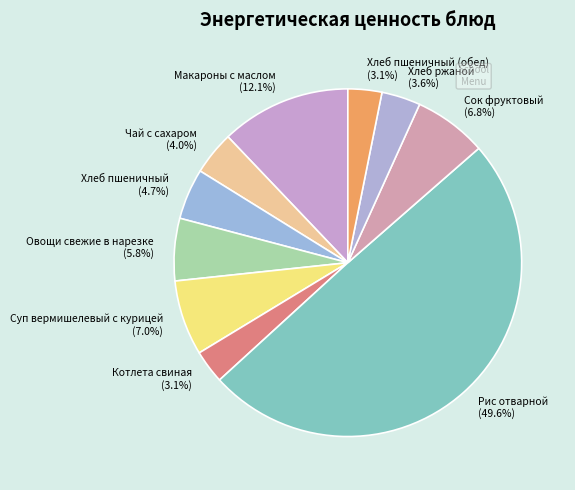

True or false: Хлеб ржаной accounts for 16% of the total.

False